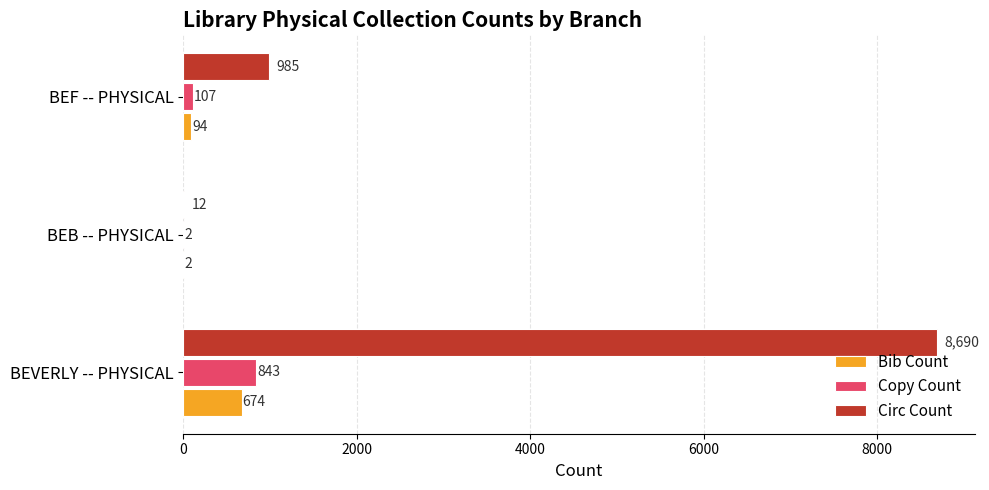

The Bib Count series shows 1139 at BEVERLY -- PHYSICAL. True or false?

False